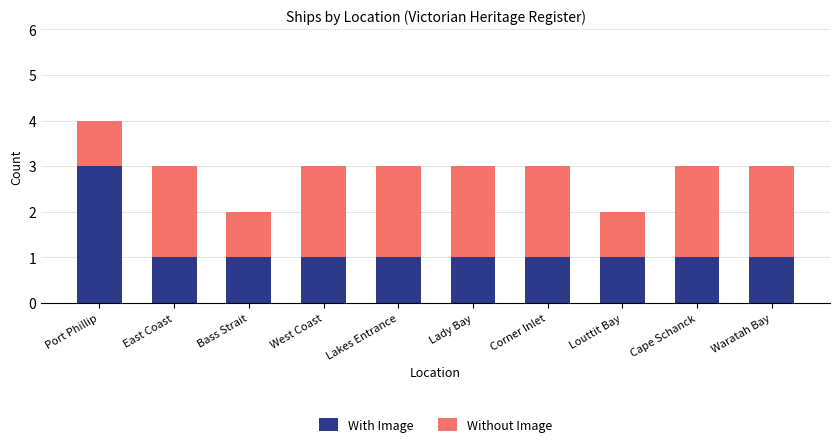

Is it true that With Image equals 0 at Waratah Bay?

False